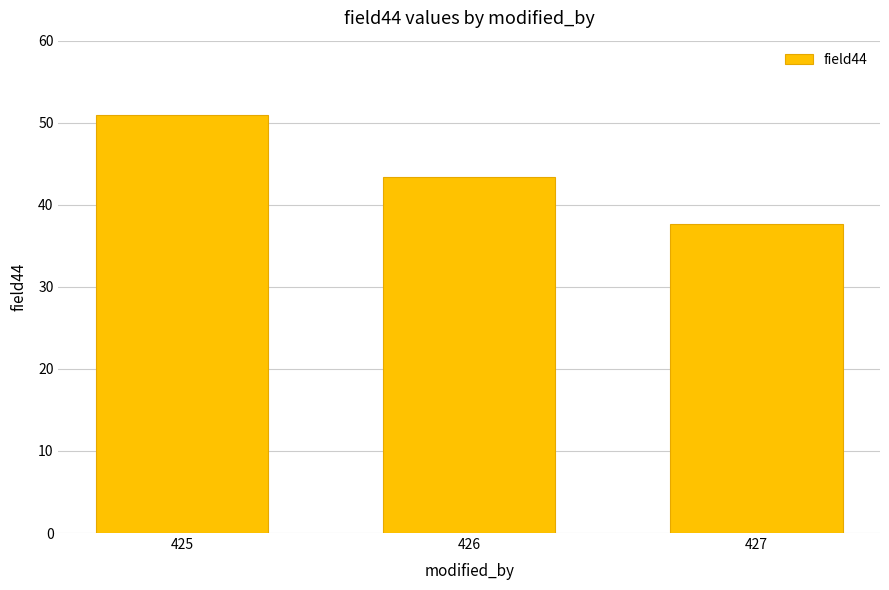

What is the difference between the maximum and minimum values?

13.3